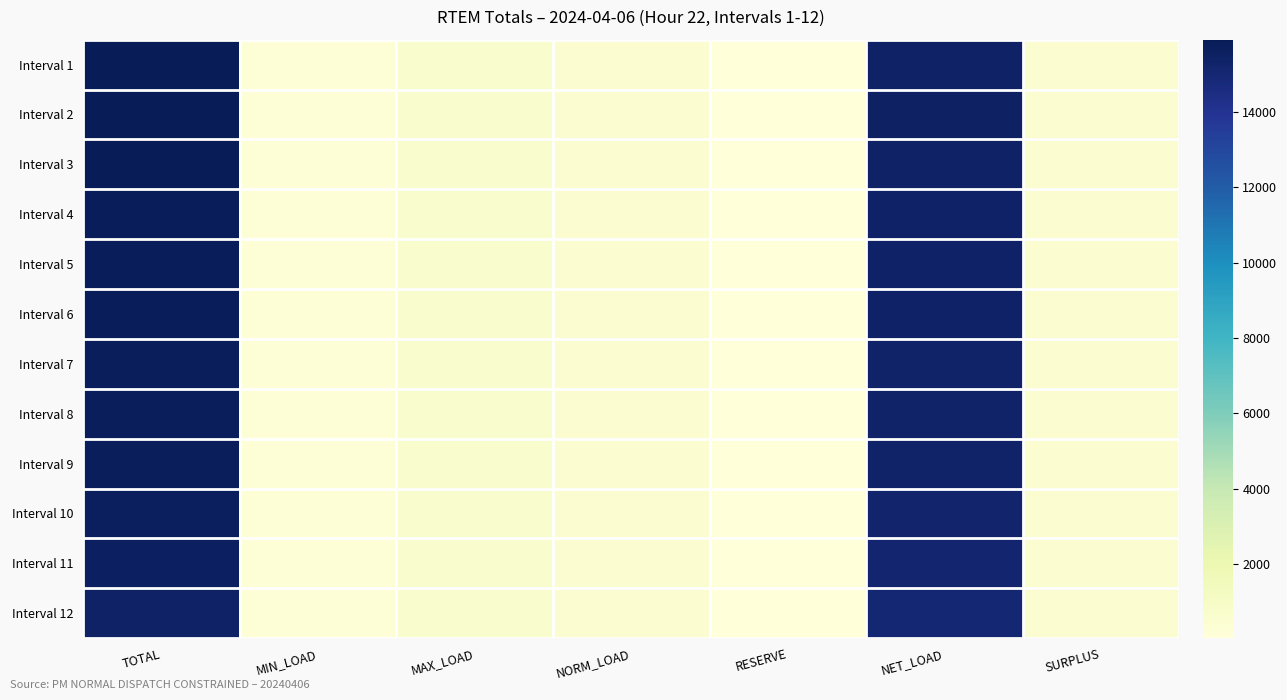

Which has a higher value, RESERVE or SURPLUS?

SURPLUS